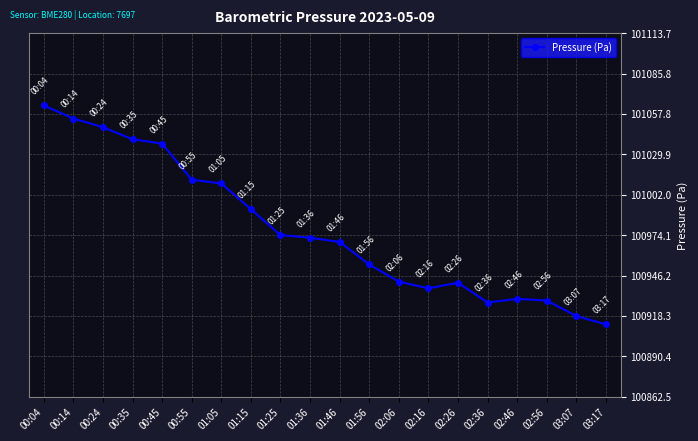

Which label corresponds to the largest value in the chart?

00:04